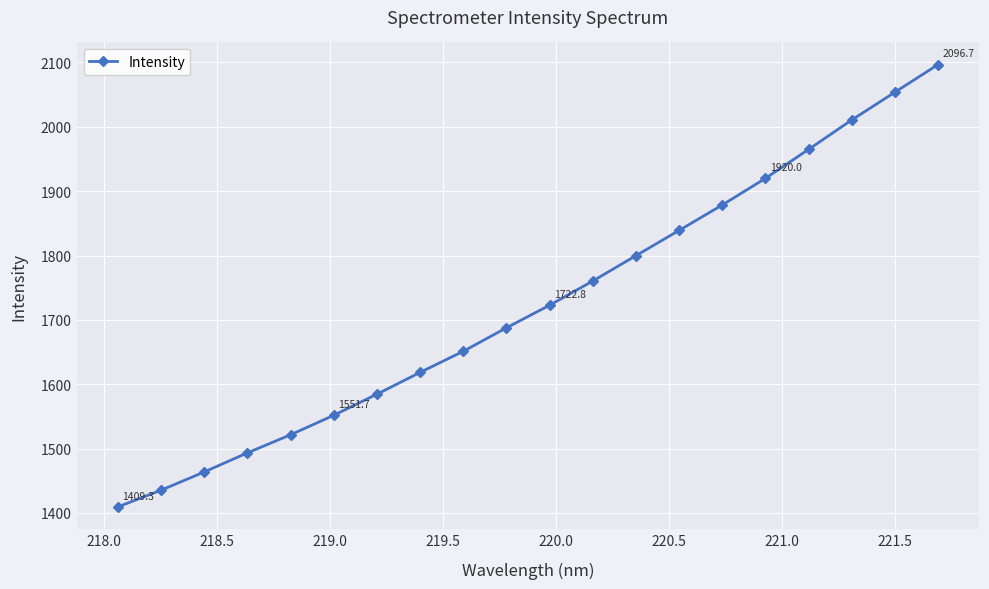

What is the minimum value shown in the chart?

1409.3